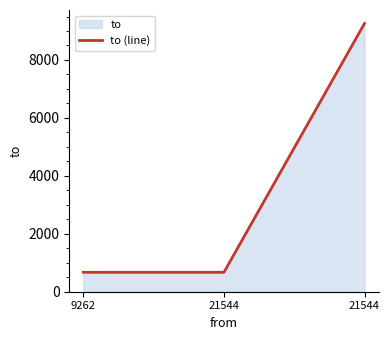

List the labels in order of value, smallest first.

9262, 21544, 21544